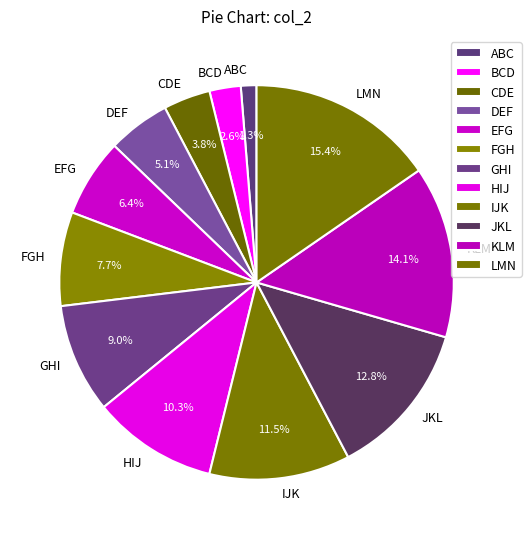

What is the largest slice in the pie chart?

LMN